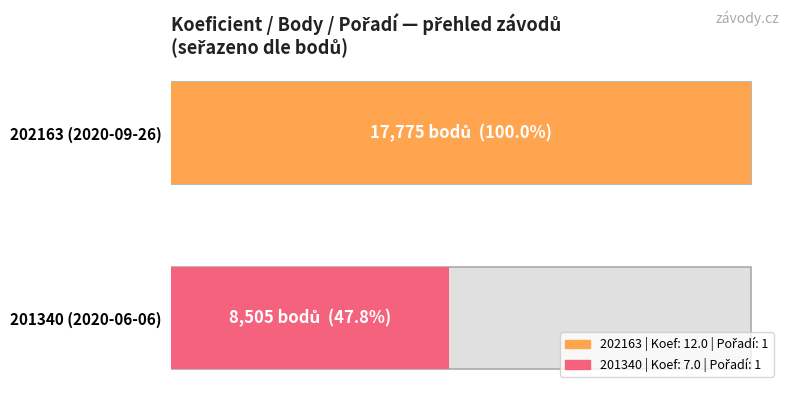

How many values in the Koef. series are below 12?

1